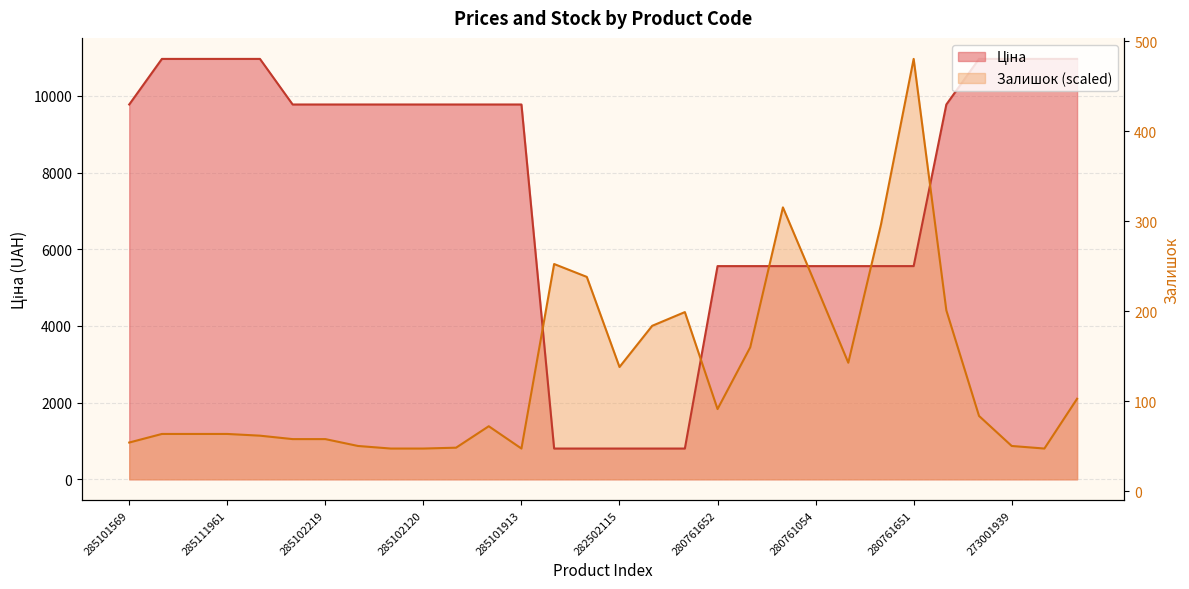

Rank the categories by Ціна value from lowest to highest.

282502117, 282502110, 282502115, 282502114, 282502113, 280761652, 280761644, 280761056, 280761054, 280762039, 280761857, 280761651, 285101569, 285102221, 285102219, 285102218, 285102216, 285102120, 285102044, 285101916, 285101913, 272992170, 285112220, 285112217, 285111961, 285111912, 273001960, 273001939, 273001918, 285101915